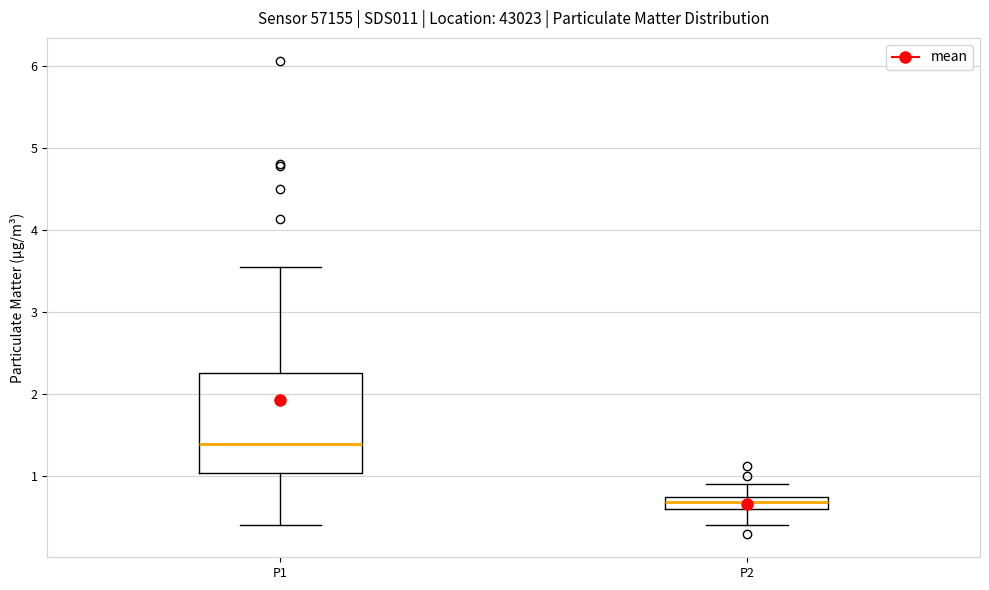

Which box is the tallest, from its lower edge to its upper edge?

P1